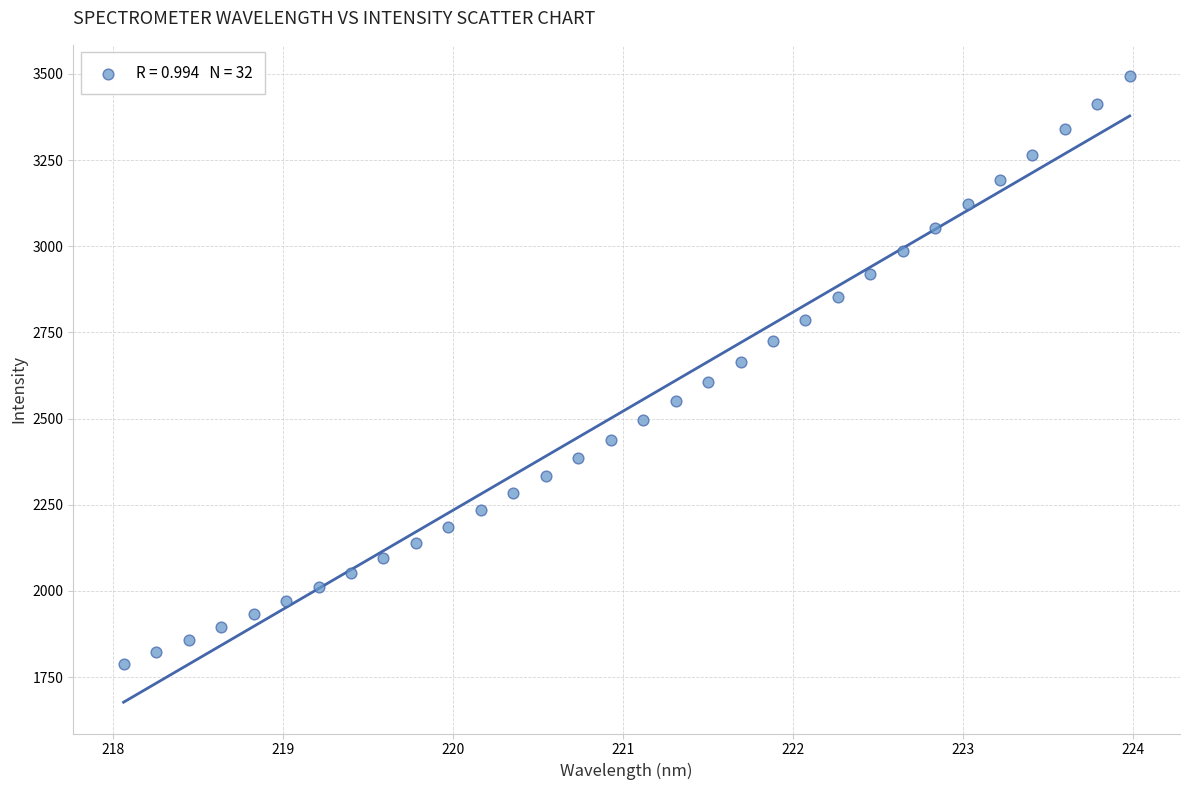

What is the range of Y values (max minus min)?

1705.4